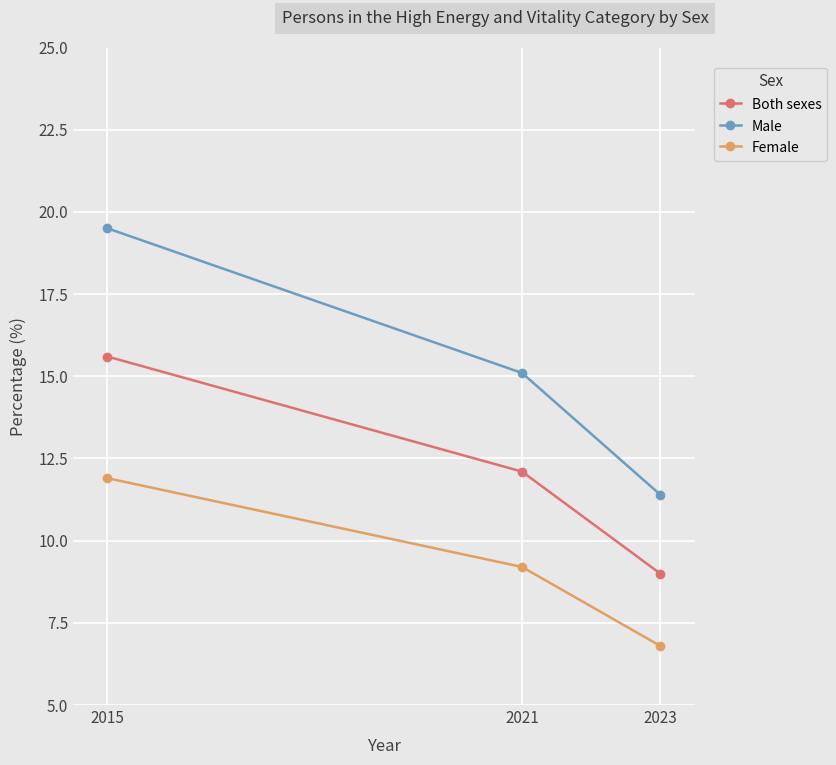

How many values in the Both sexes series exceed 12?

2